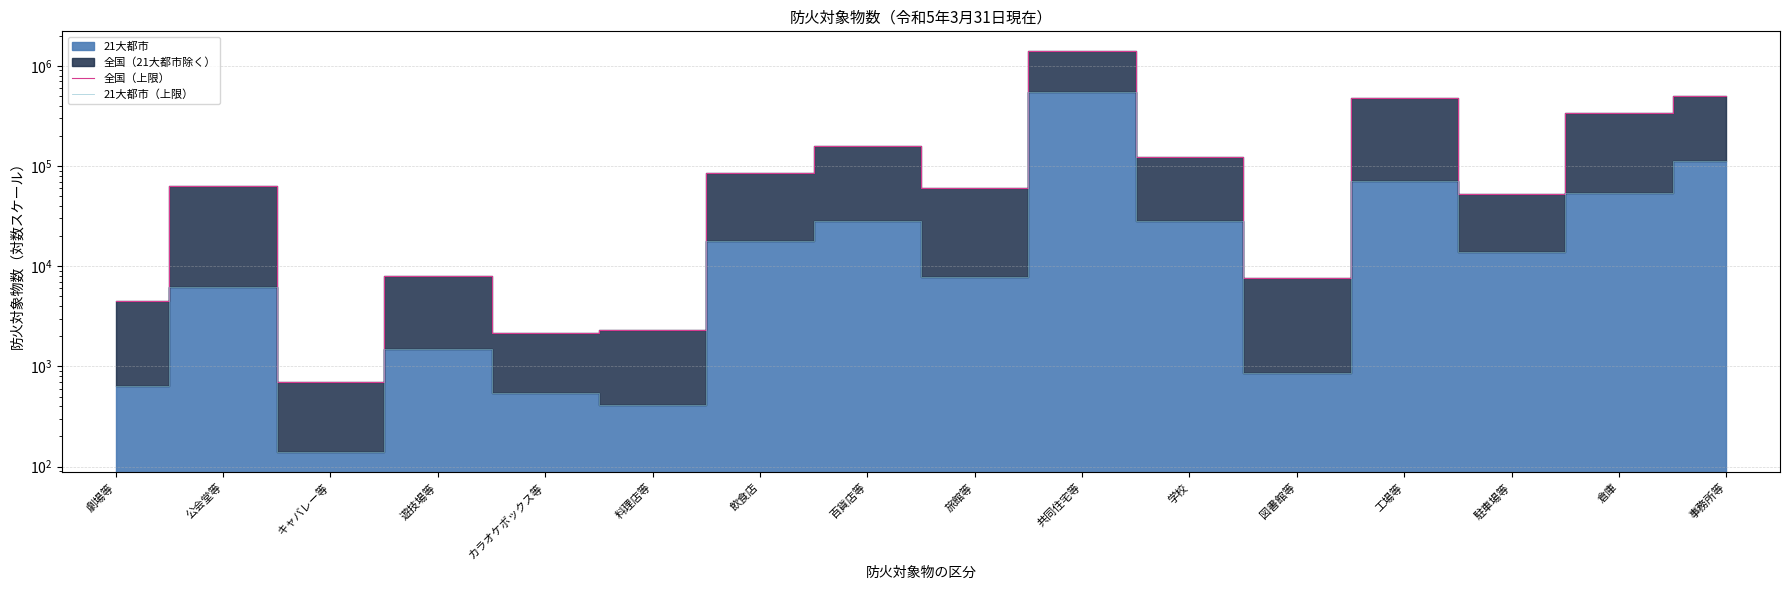

True or false: 21大都市（上限） and 全国（上限） intersect in this chart.

False